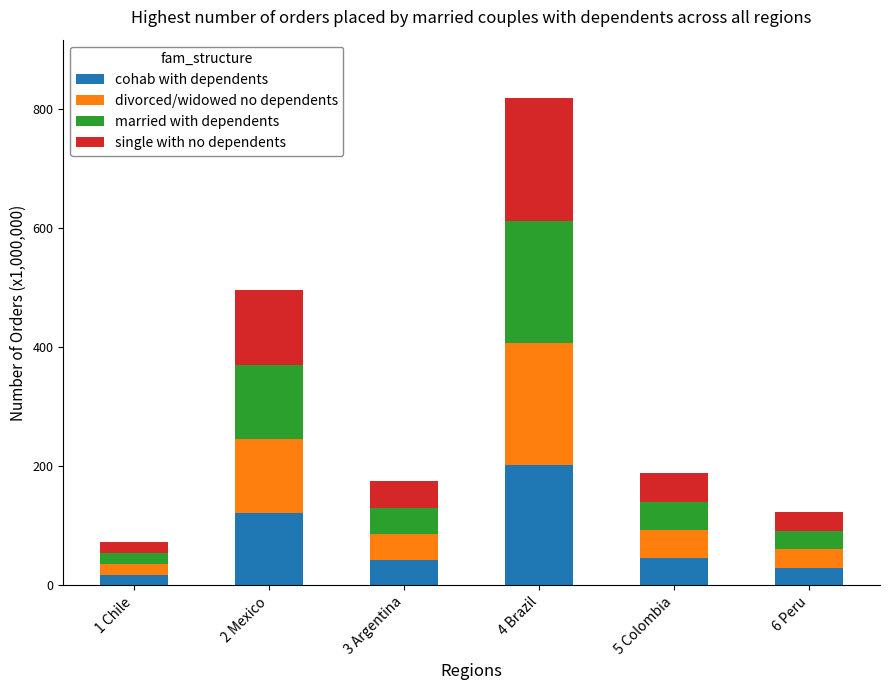

What is the highest value of the cohab with dependents series?

202.4